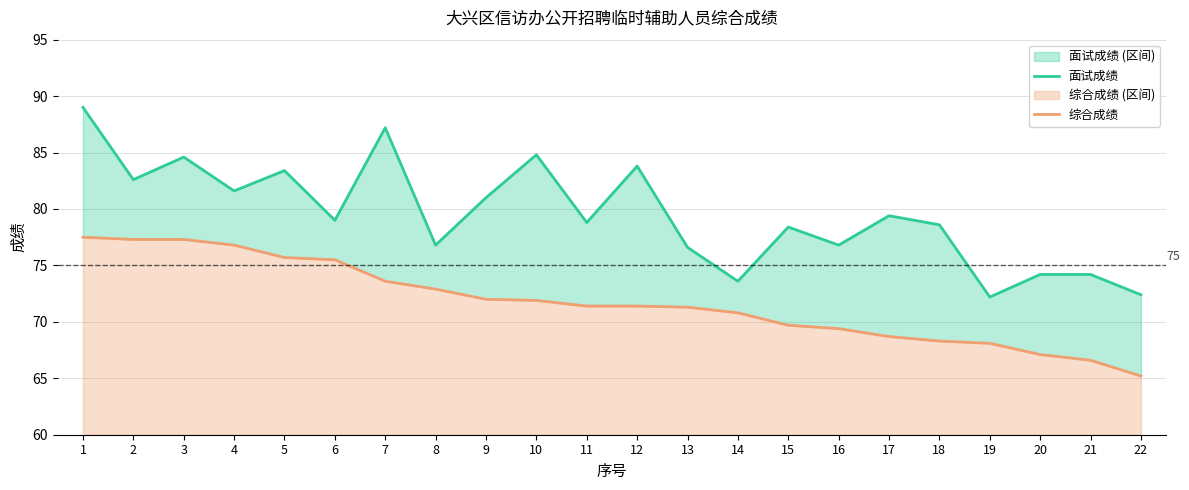

Rank the series by their maximum value, from lowest to highest.

综合成绩, 面试成绩